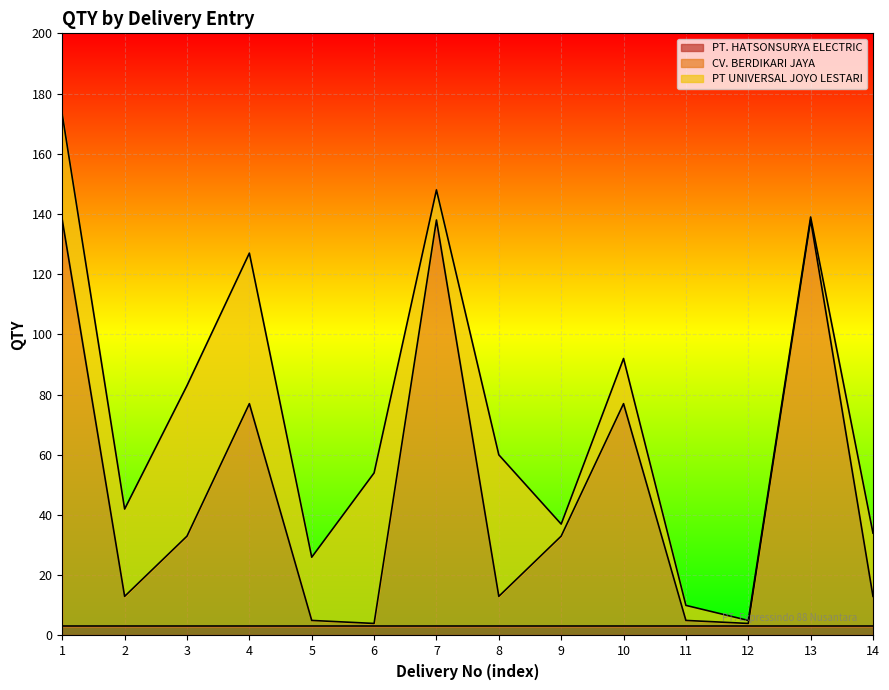

Which series changed the most between 3 and 5?

PT UNIVERSAL JOYO LESTARI